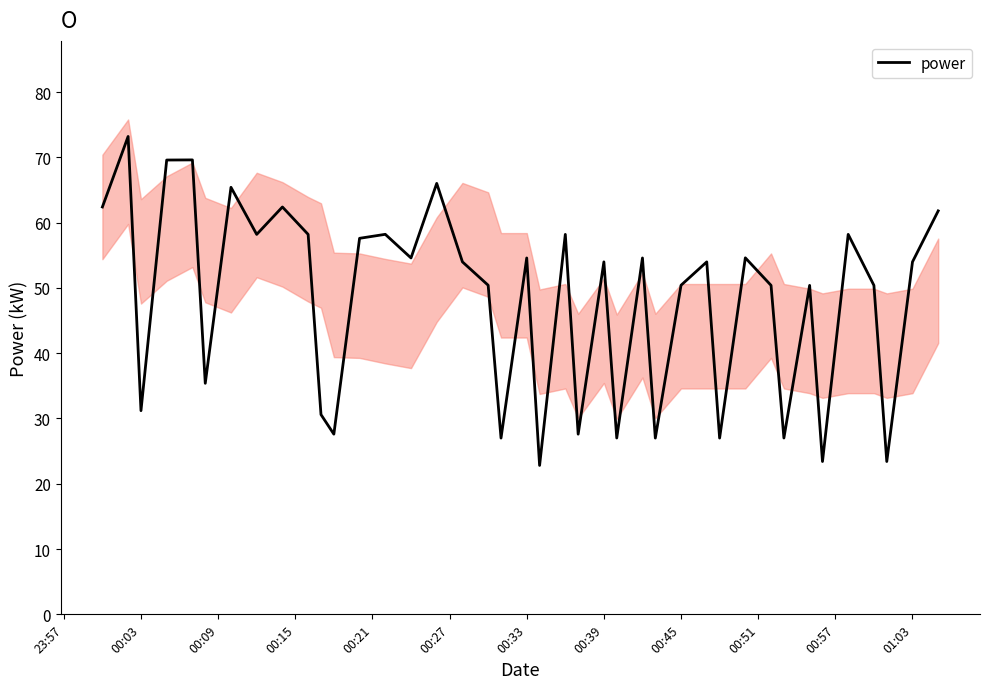

How many lines are shown in the chart?

1